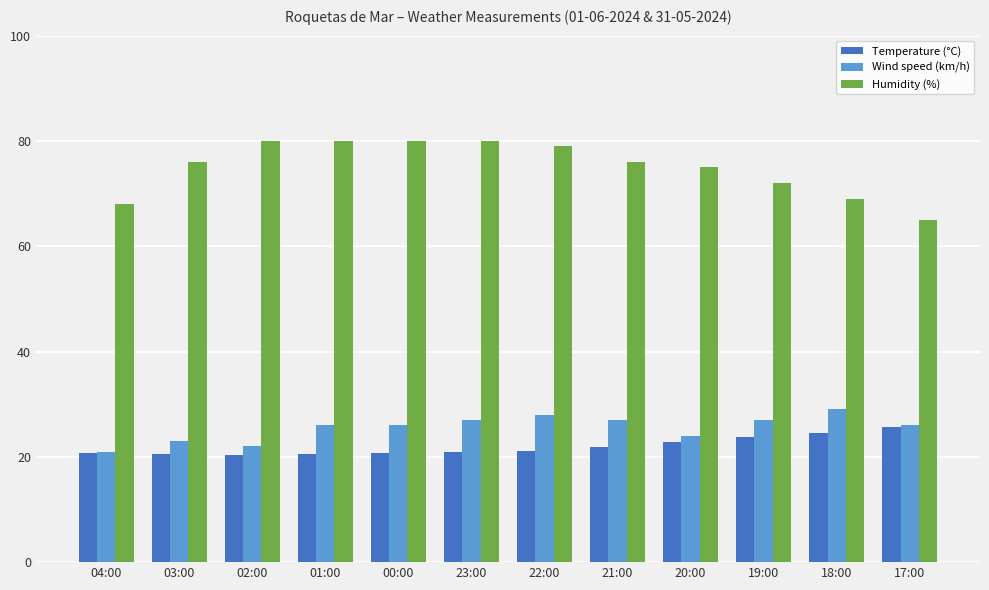

How many series are shown in this chart?

3